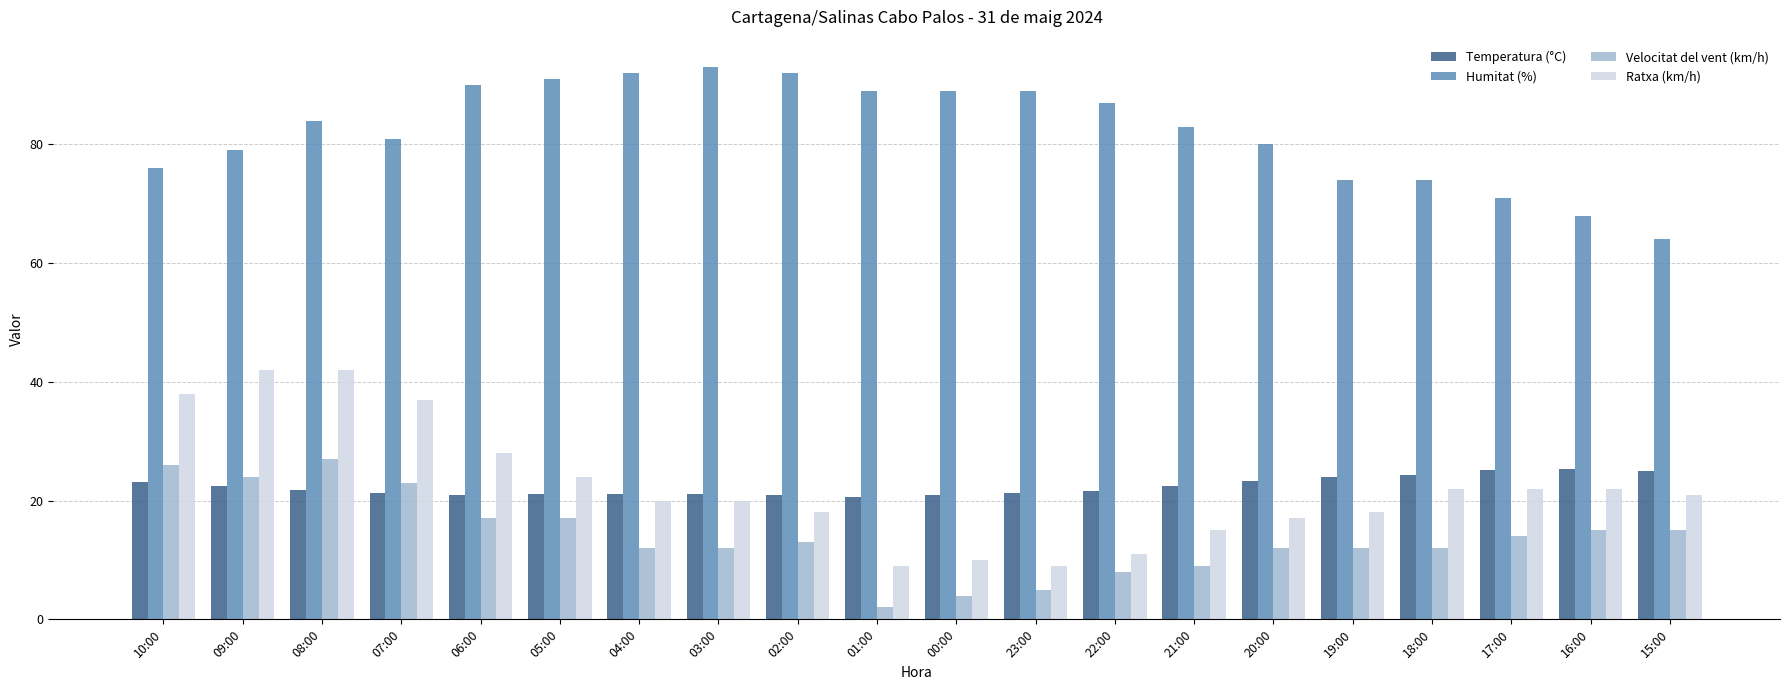

How many groups of bars are there?

20